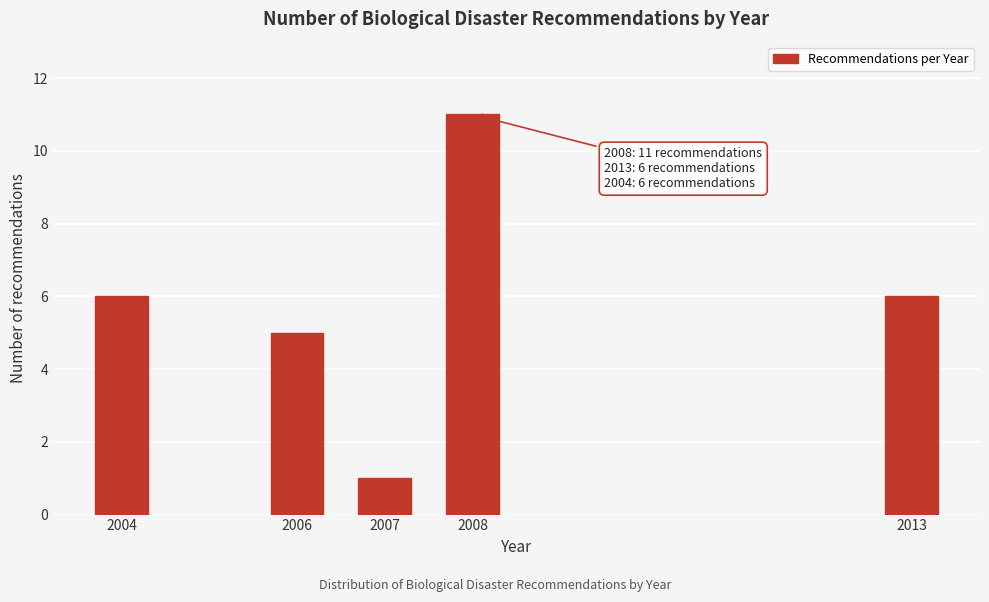

Reading left to right, what are all the values shown in this chart?

2004=6	2006=5	2007=1	2008=11	2013=6